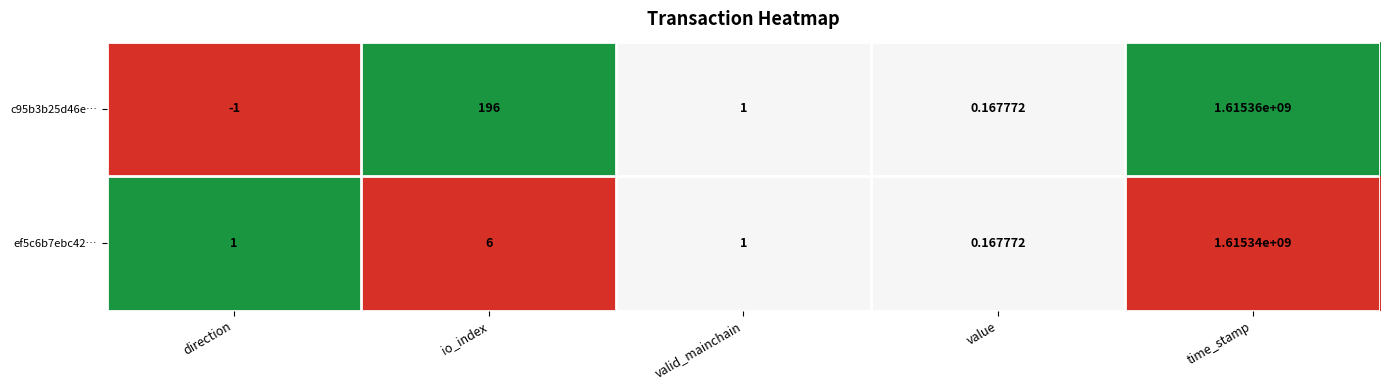

Where does the c95b3b25d46e… series first go above 1?

io_index